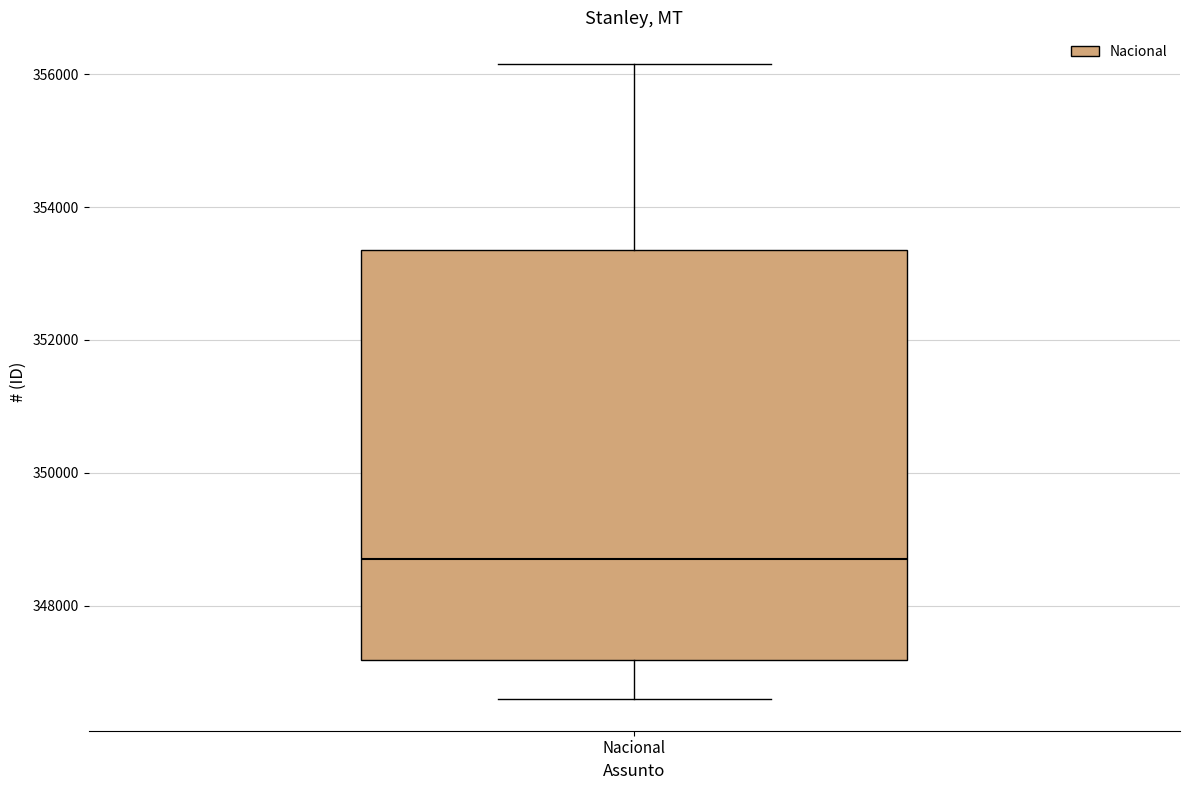

Transcribe this box plot: give where the median line is, the range the box spans, and where the two whiskers end, as read against the y-axis. The values are not printed on the chart, so give them approximately, as read against the axis.

median 348800, box 347200 to 353400, whiskers 346600 to 356200